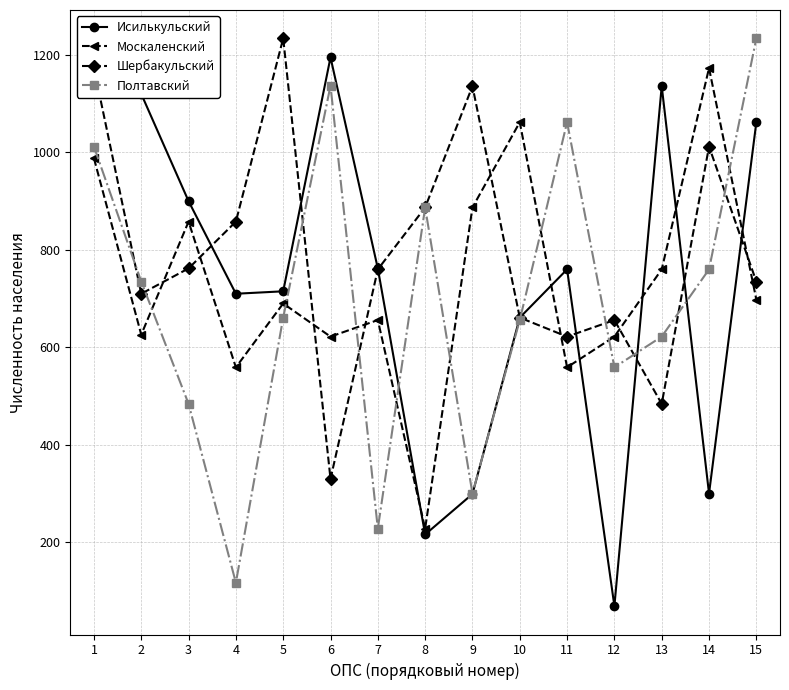

What is the spread (max minus min) of values at 1?

185